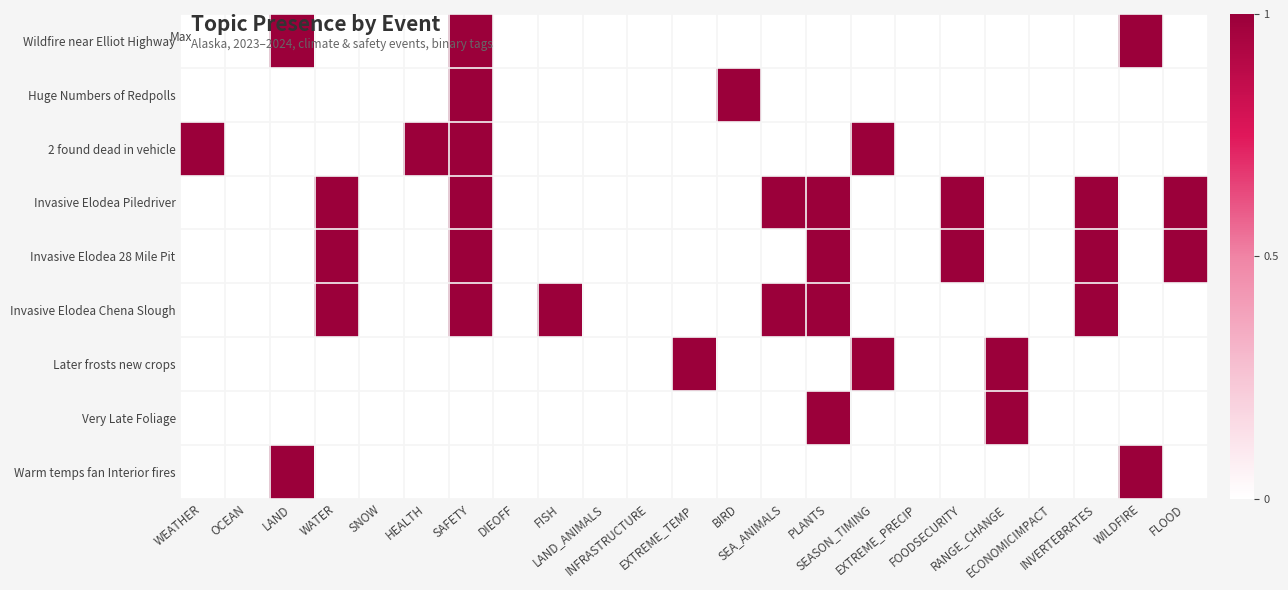

What is the maximum value shown in the chart?

1